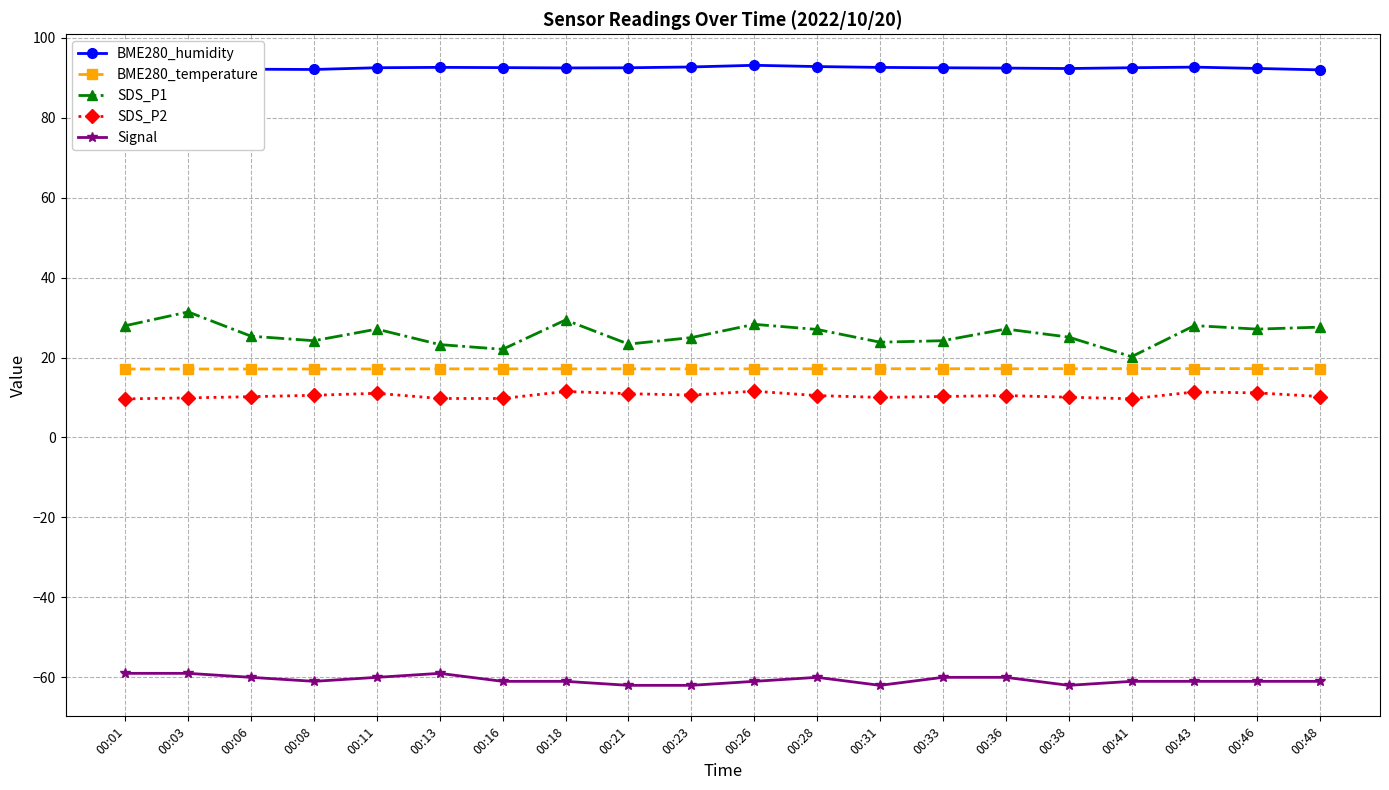

Between 00:08 and 00:13, which series saw the biggest shift?

Signal